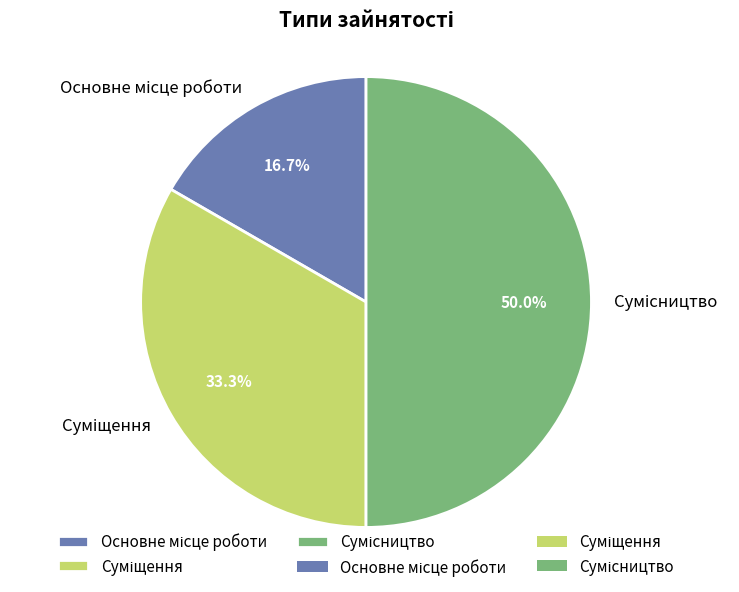

Approximately how many times larger is the value at Сумісництво compared to Основне місце роботи?

3.0